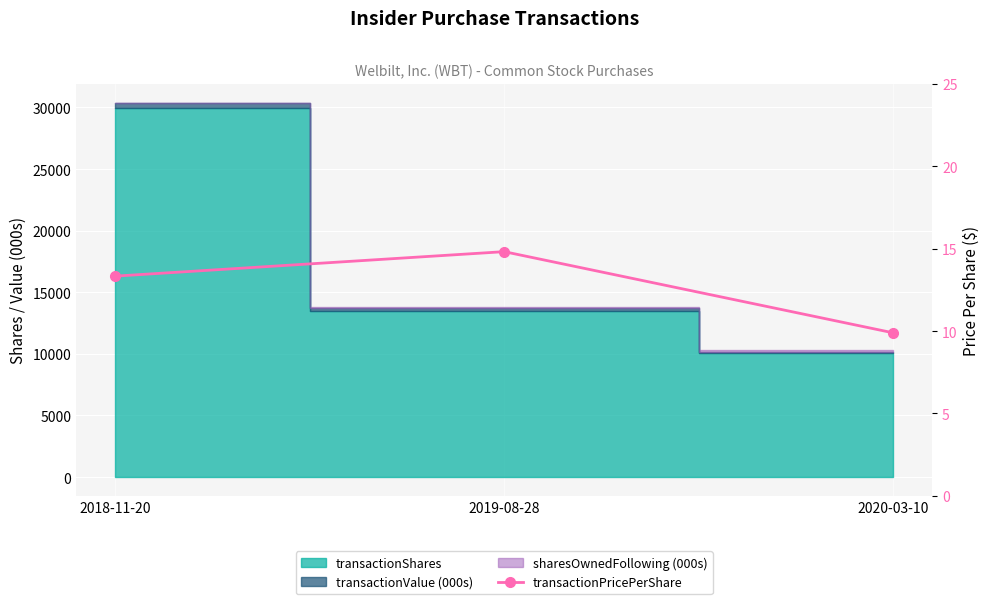

Which category has the highest value across all series?

2019-08-28